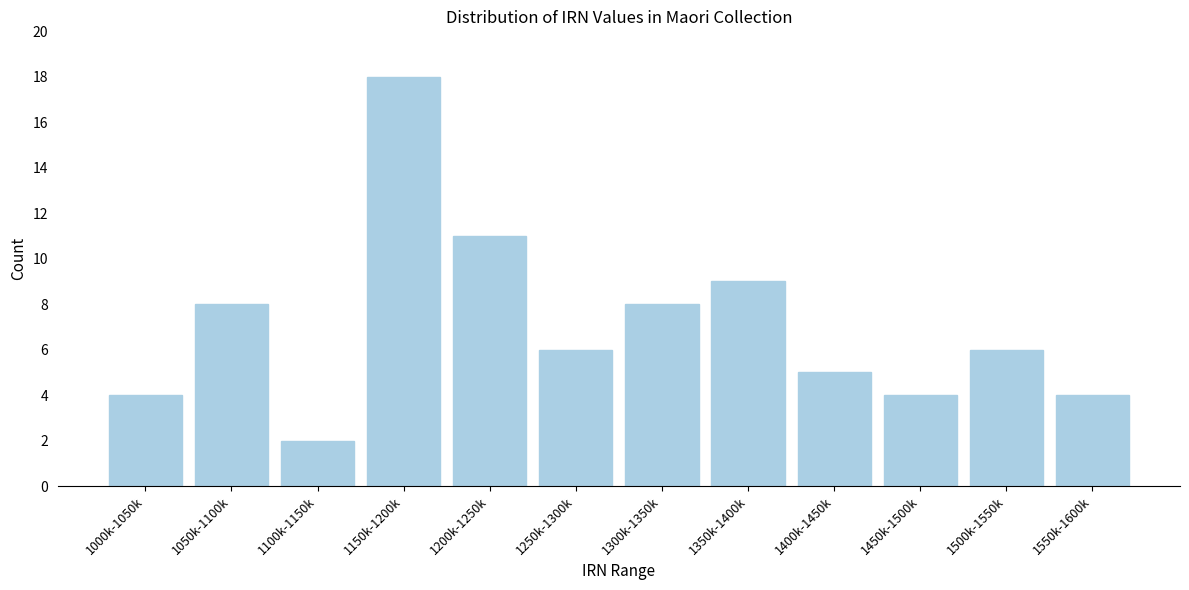

Reading right to left, transcribe all the data shown in this chart.

4	6	4	5	9	8	6	11	18	2	8	4